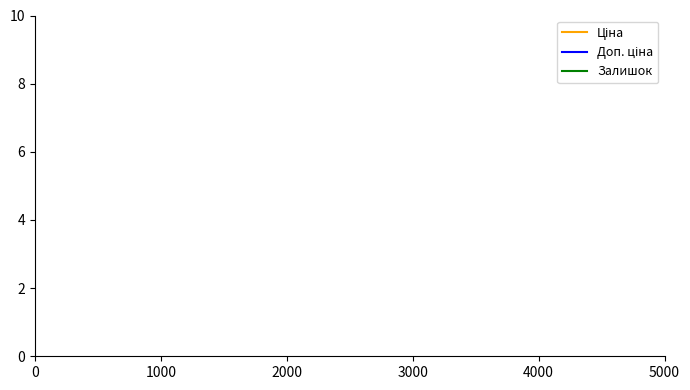

How many values in the Доп. ціна series are below 1?

5